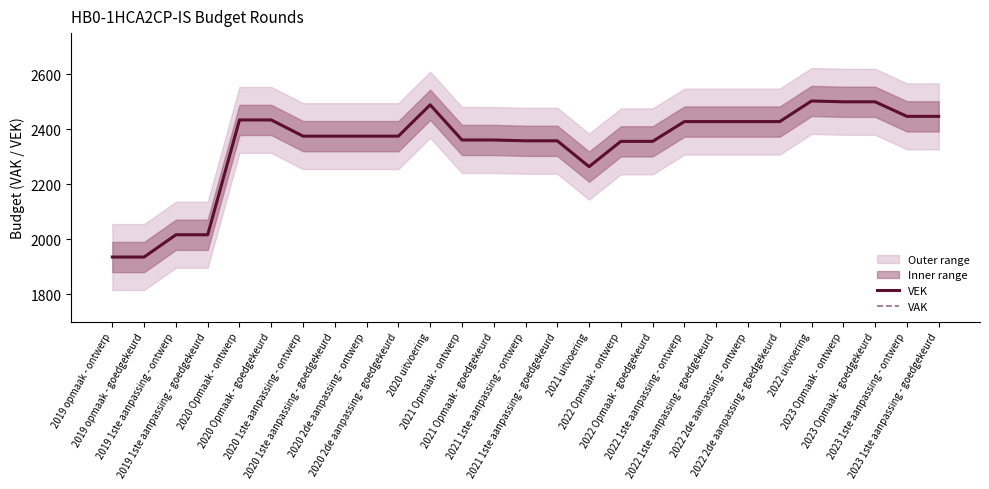

What is the difference between the VAK values at 2021 1ste aanpassing - goedgekeurd and 2020 Opmaak - goedgekeurd?

76